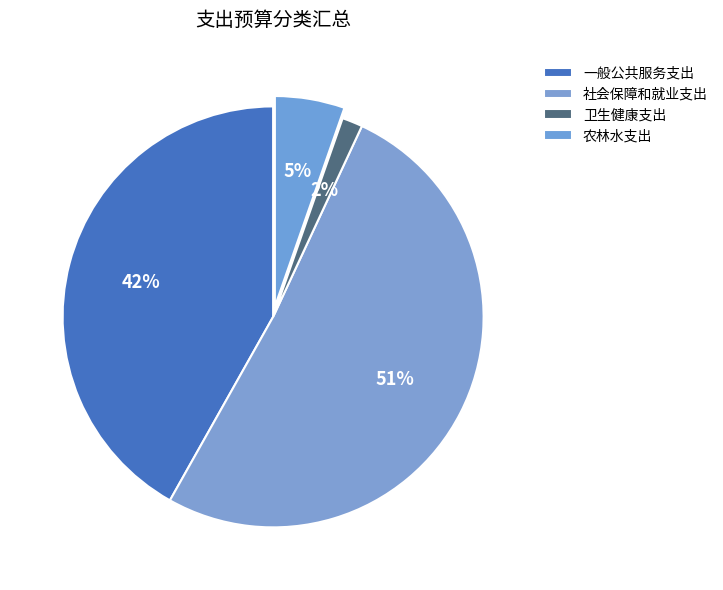

What is the change in value from 社会保障和就业支出 to 农林水支出?

-444.9